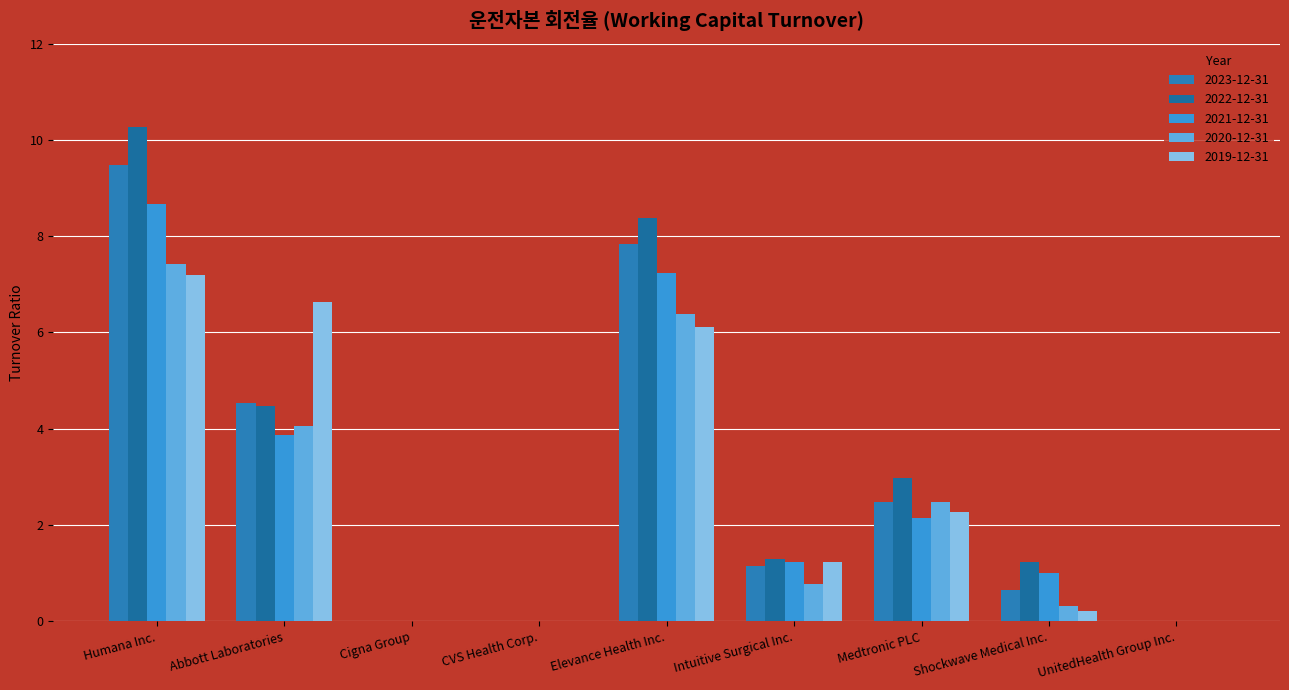

Where is 2021-12-31 nearest to the value 4?

Abbott Laboratories